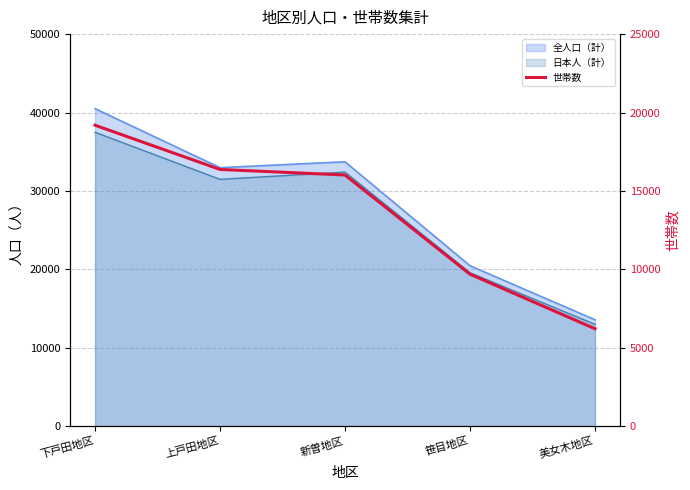

Approximately how many times larger is the value at 笹目地区 compared to 新曽地区?

0.6